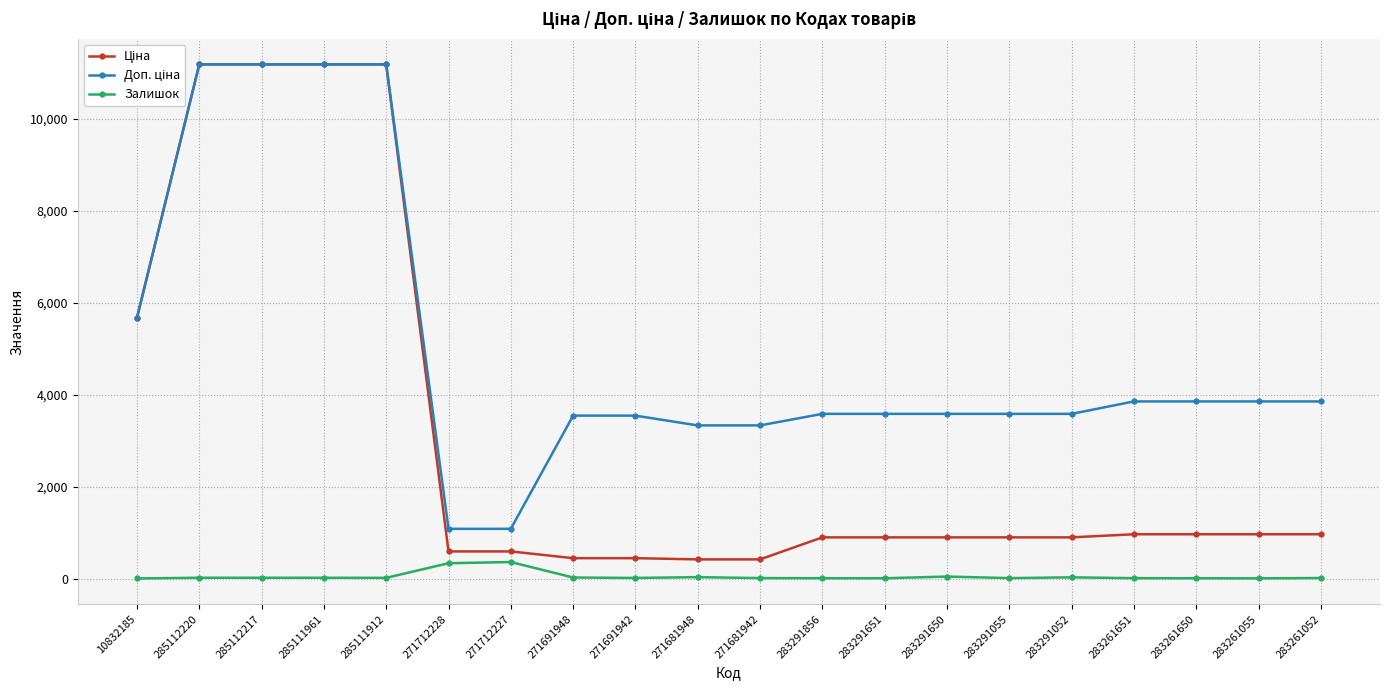

How many categories are shown in the chart?

20